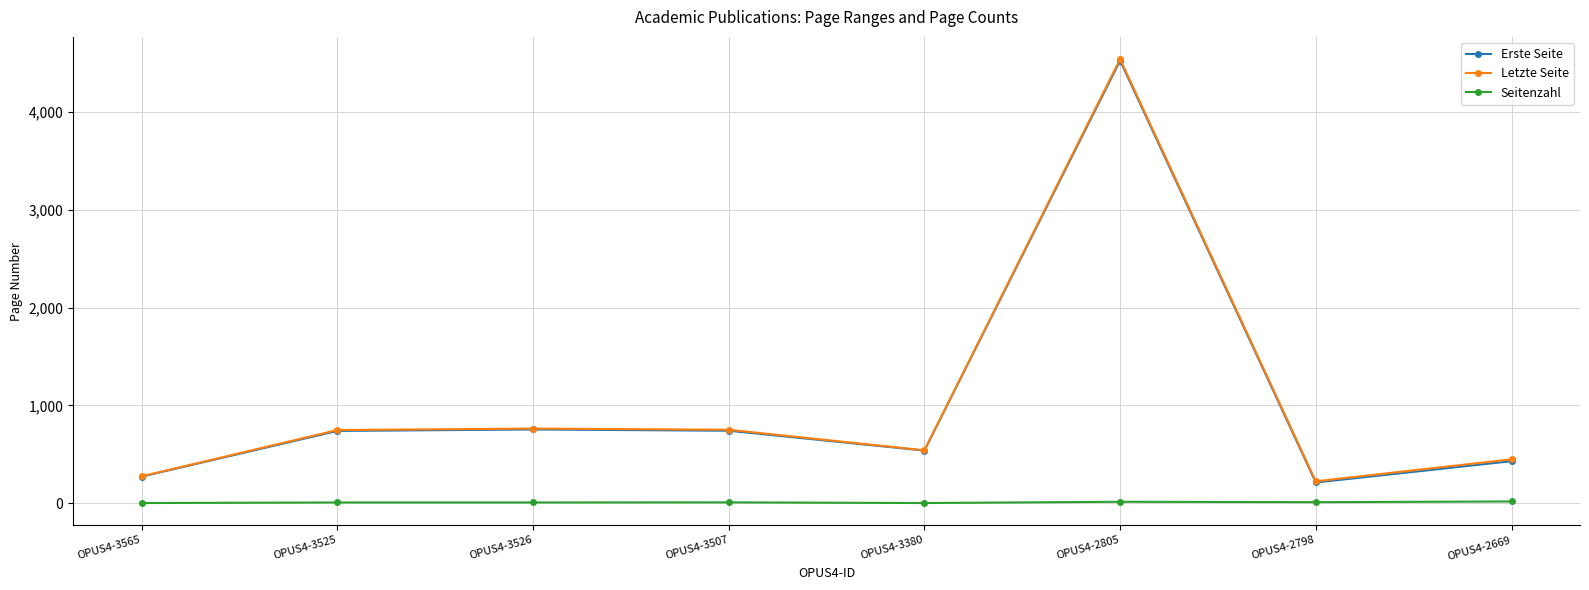

What is the difference between the maximum and minimum values in the Erste Seite series?

4311